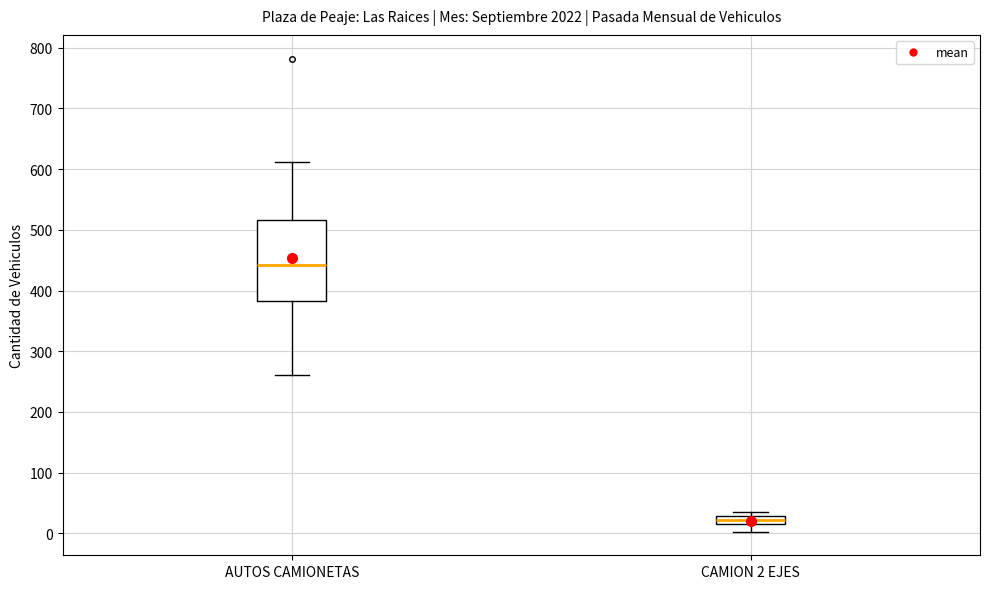

Comparing the boxes themselves (not the whiskers), which one is the tallest?

AUTOS CAMIONETAS